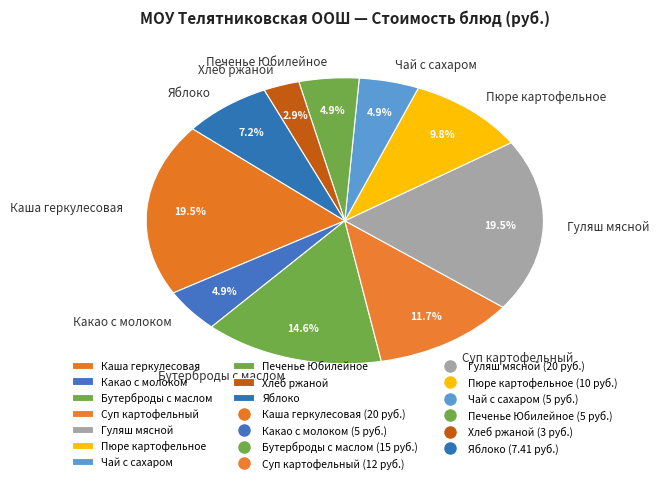

Is there any slice that represents more than half of the pie?

No